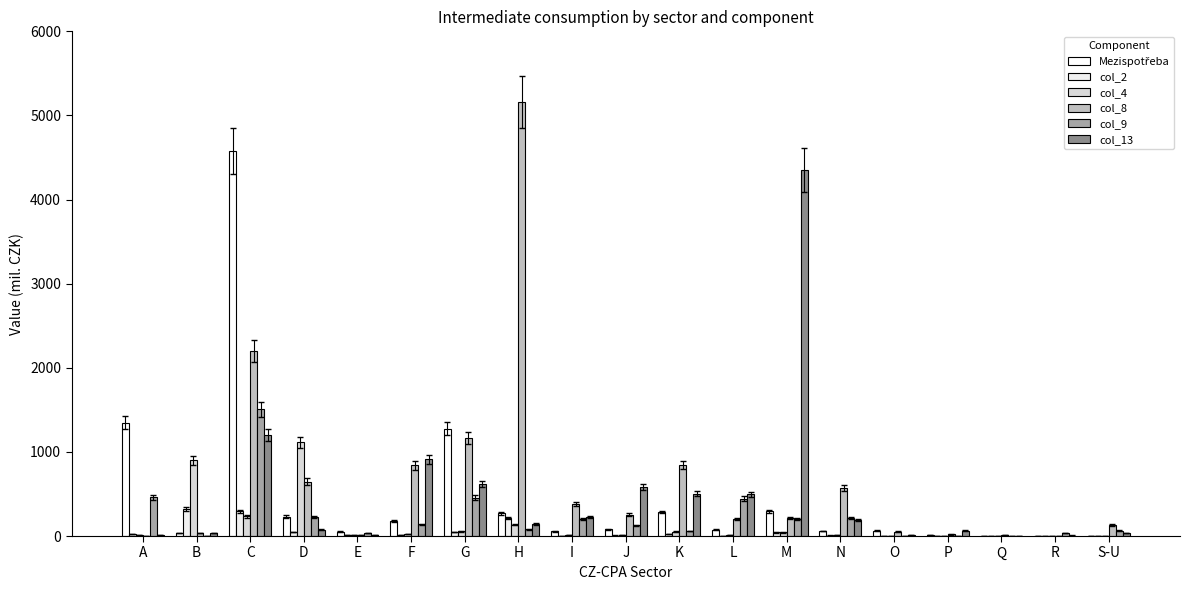

What is the label of the 6th bar from the left?

F